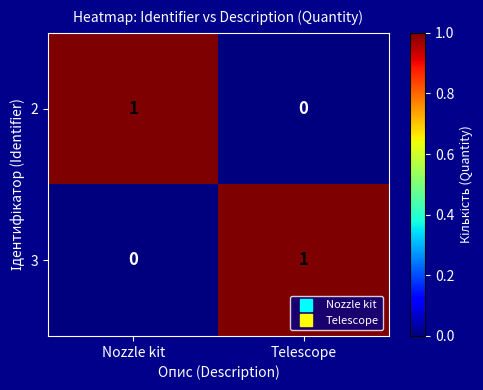

Is it true that 2 equals 0 at Telescope?

True